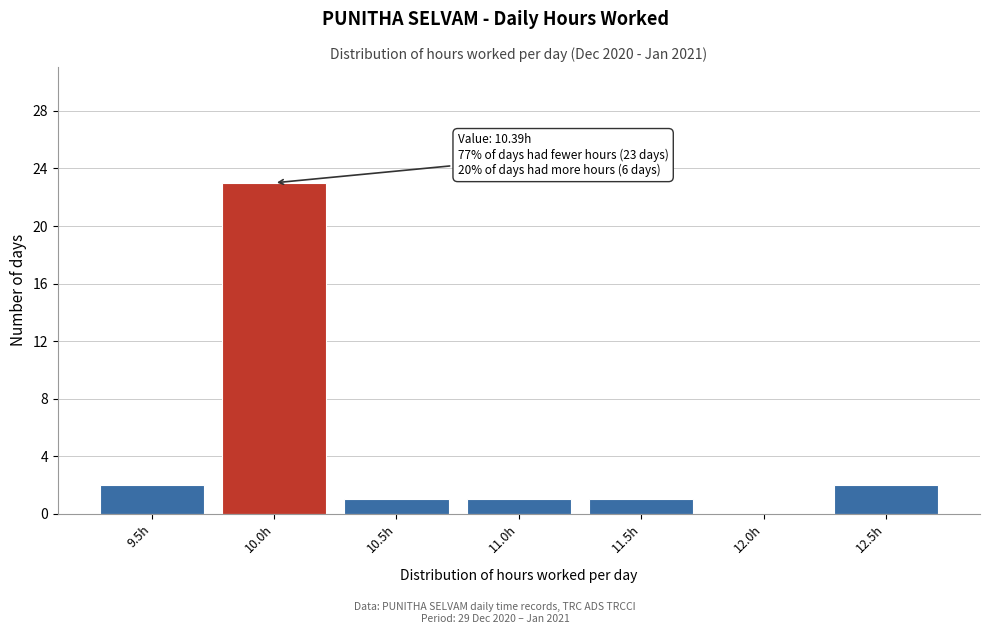

Reading right to left, what are all the values shown in this chart?

12.5h=2	12.0h=0	11.5h=1	11.0h=1	10.5h=1	10.0h=23	9.5h=2